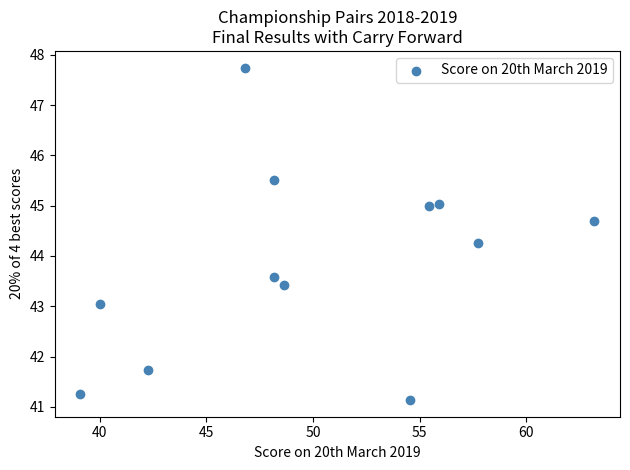

What Y value in the scatter plot is closest to 44?

44.3